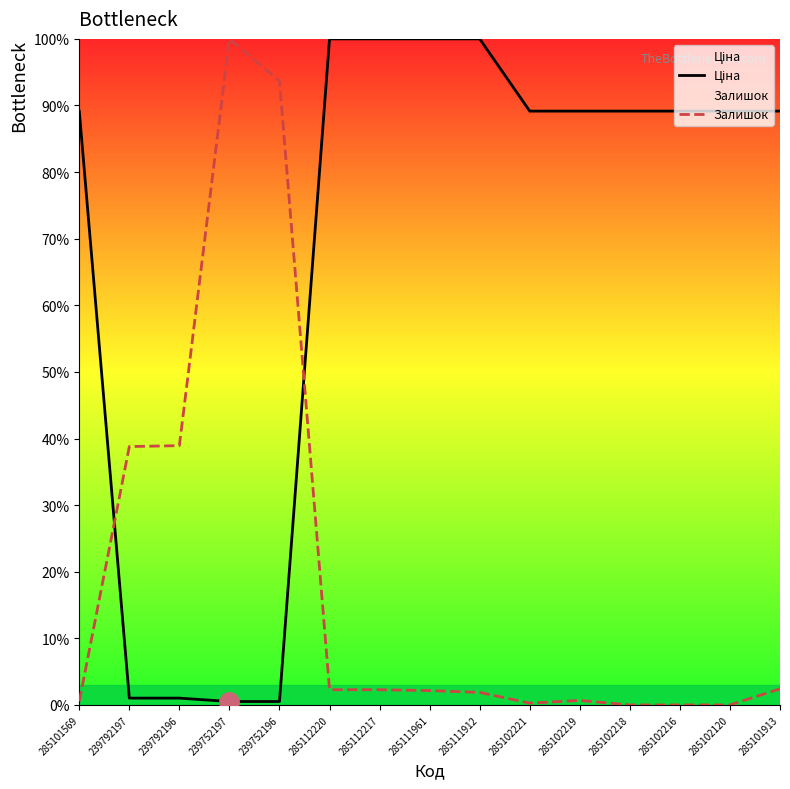

What is the approximate value of Ціна at 285102219?

89.2